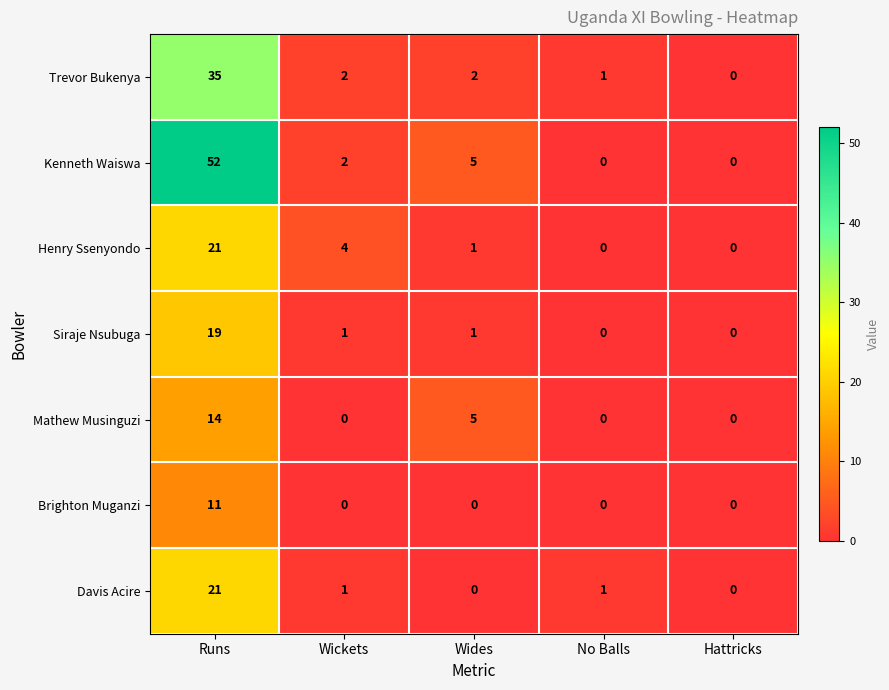

At which label does Davis Acire first exceed 1?

Runs